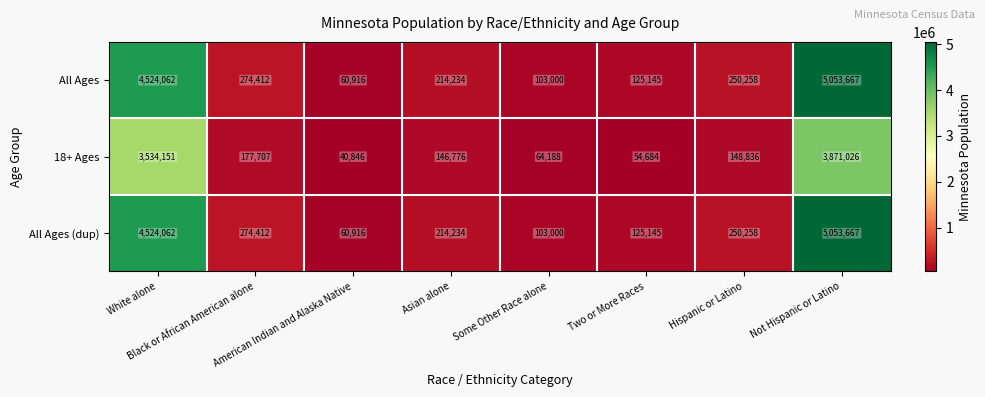

What is the spread (max minus min) of values at Hispanic or Latino?

101422